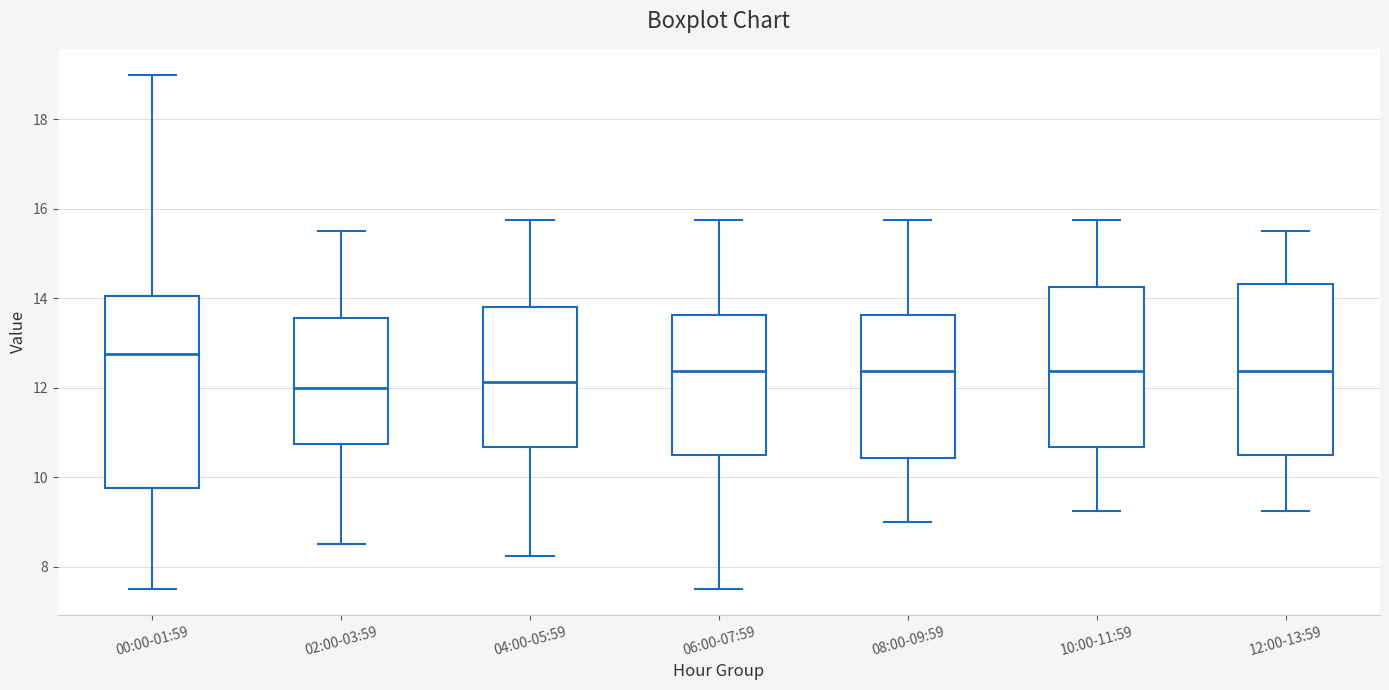

Reading left to right, transcribe this box plot: for each box, give where its median line is, the range the box spans, and where its two whiskers end, as read against the y-axis. The values are not printed on the chart, so give them approximately, as read against the axis.

00:00-01:59: median 12.8, box 9.8 to 14.0, whiskers 7.6 to 19.0
02:00-03:59: median 12.0, box 10.8 to 13.6, whiskers 8.6 to 15.6
04:00-05:59: median 12.2, box 10.6 to 13.8, whiskers 8.2 to 15.8
06:00-07:59: median 12.4, box 10.6 to 13.6, whiskers 7.6 to 15.8
08:00-09:59: median 12.4, box 10.4 to 13.6, whiskers 9.0 to 15.8
10:00-11:59: median 12.4, box 10.6 to 14.2, whiskers 9.2 to 15.8
12:00-13:59: median 12.4, box 10.6 to 14.4, whiskers 9.2 to 15.6